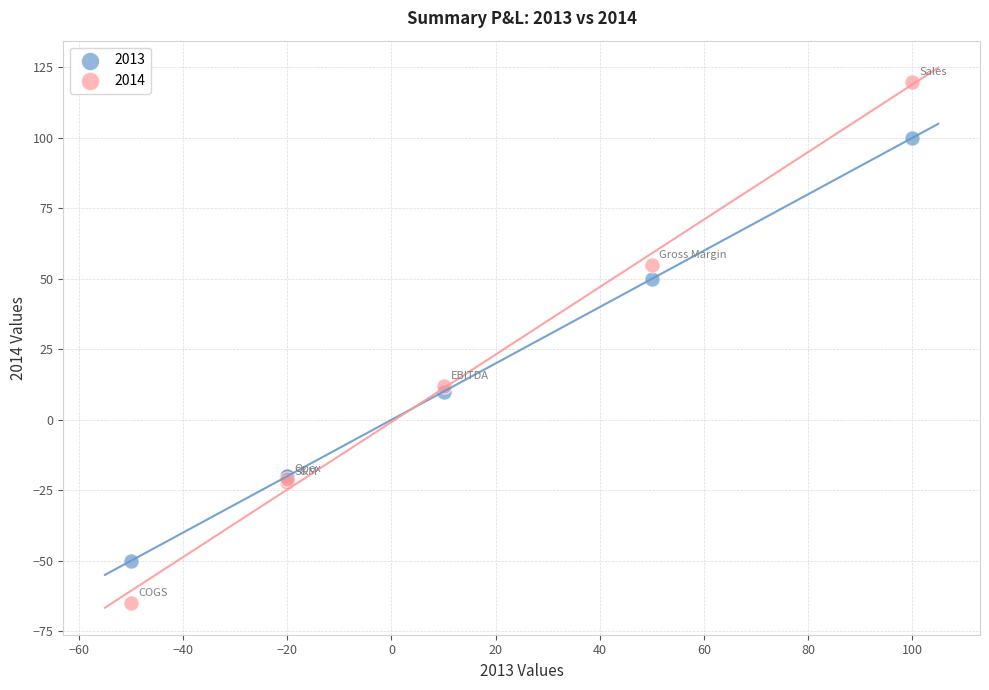

What are all the series names shown in the legend?

2013, 2014